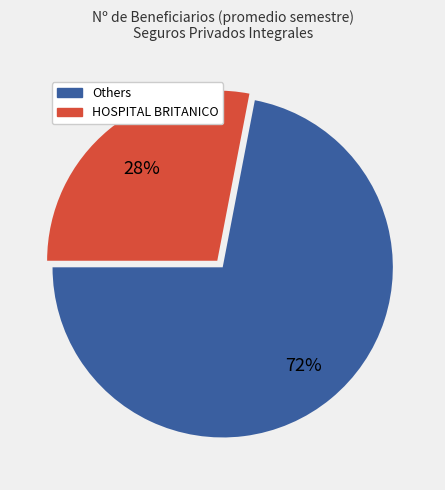

Is it true that HOSPITAL BRITANICO is 28% of the pie?

True